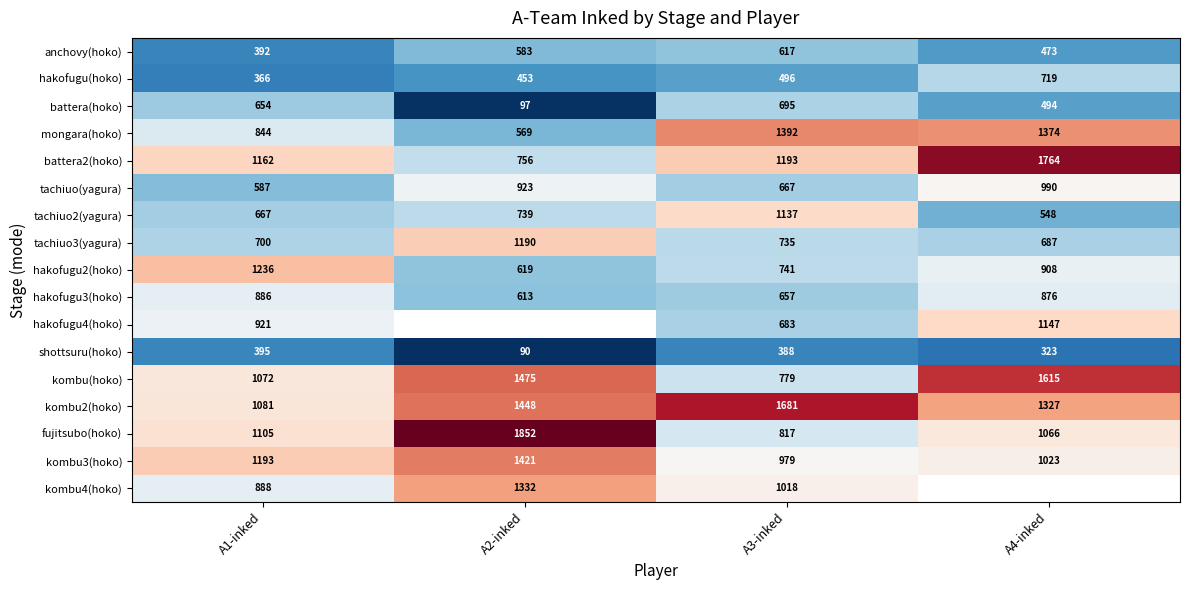

Is it true that anchovy(hoko) equals 420 at A3-inked?

False